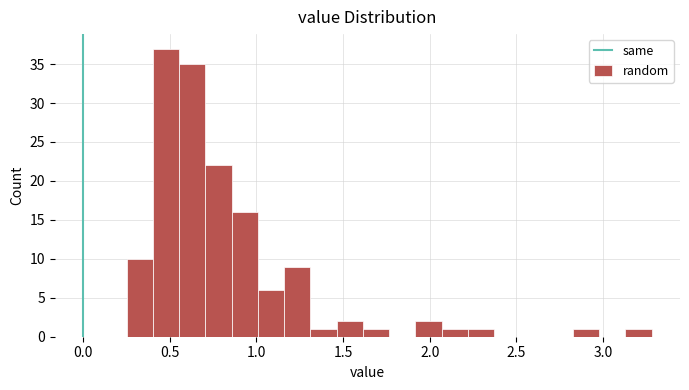

Around what value on the x-axis is the tallest bar? Give the approximate position of its centre, as read against the axis.

0.50